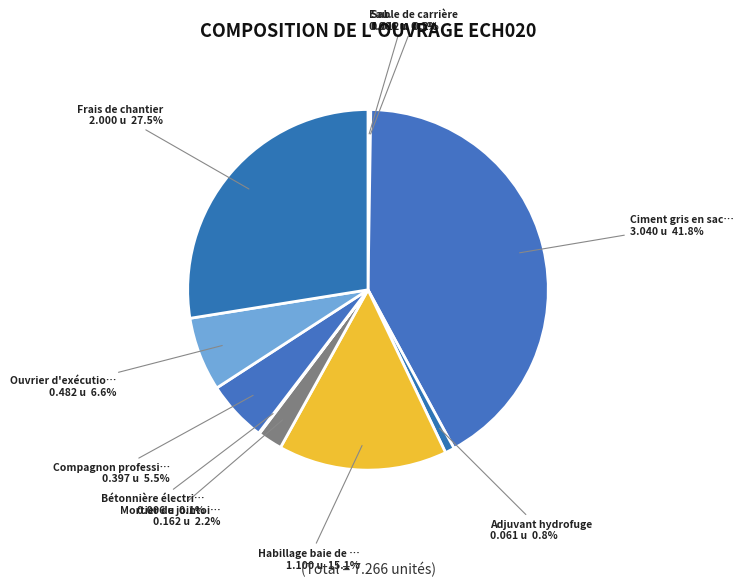

To the nearest percent, what is the difference between the largest and smallest slice percentages?

42%